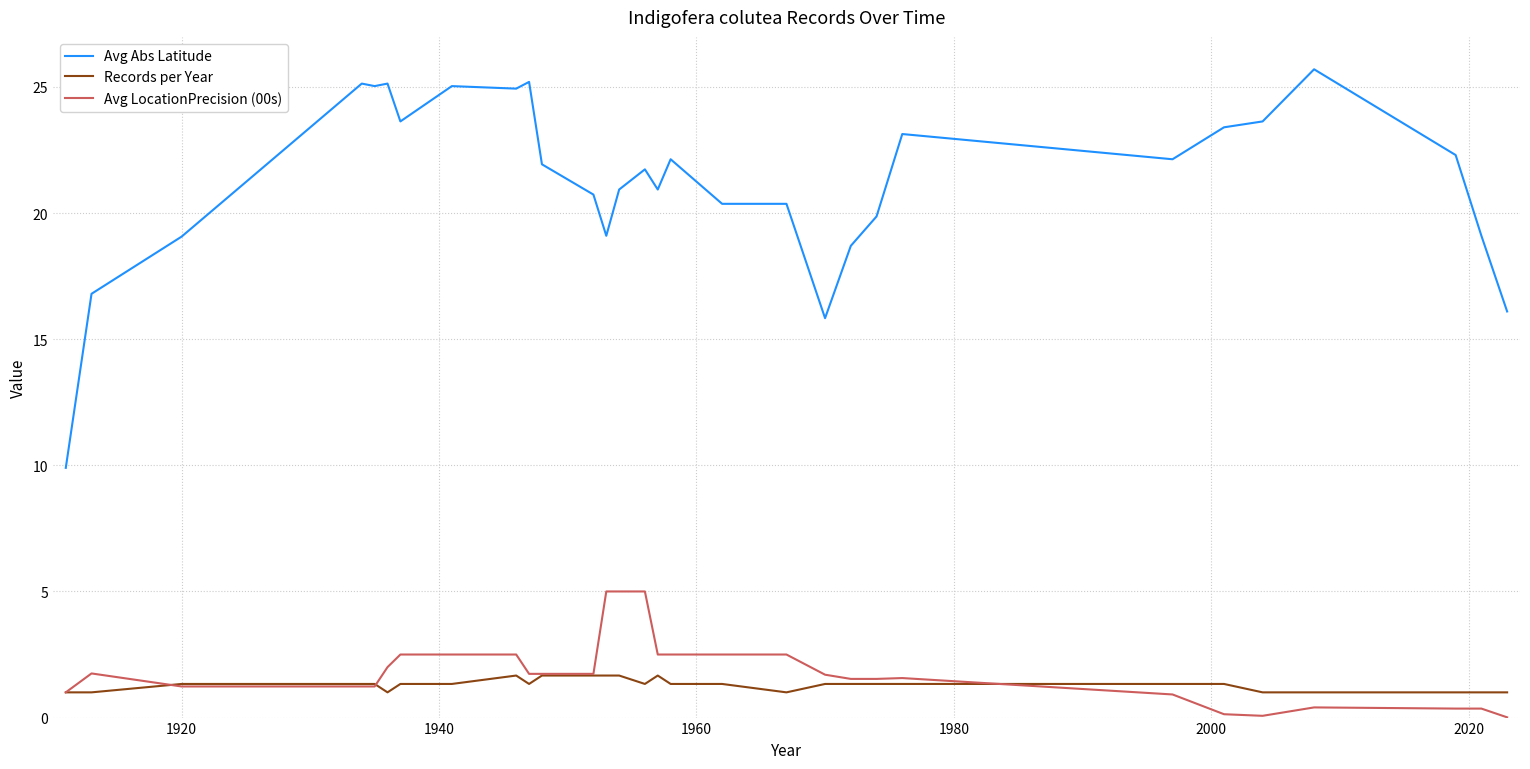

What is the greatest value displayed?

25.7